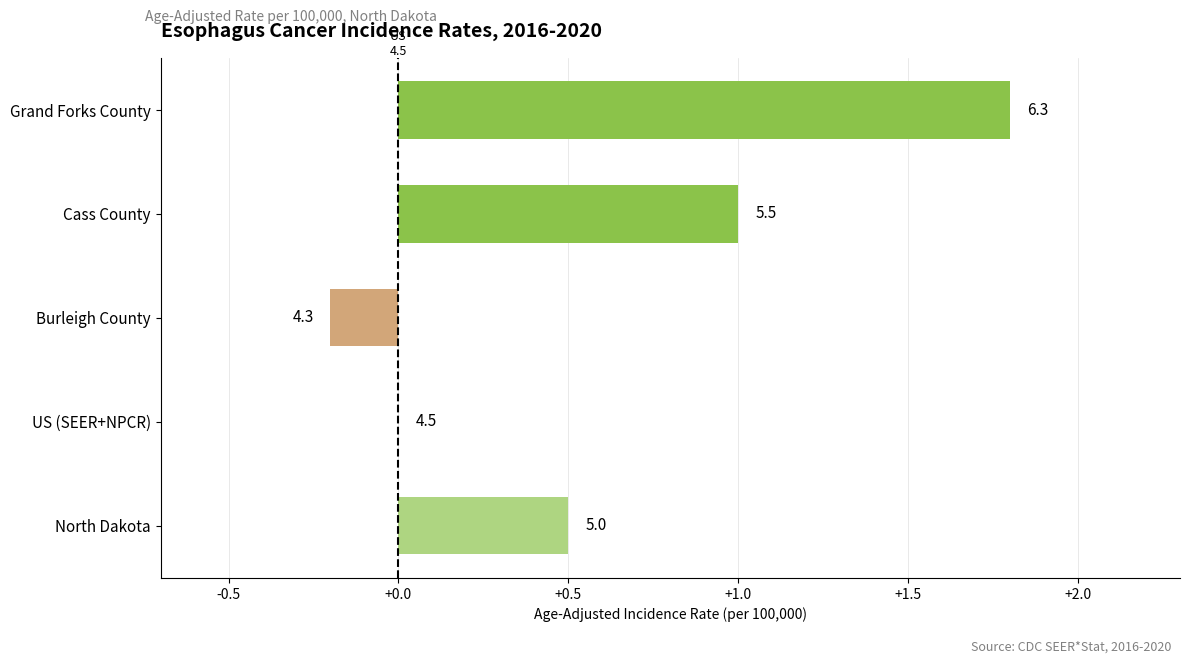

What is the sum of all values?

3.1